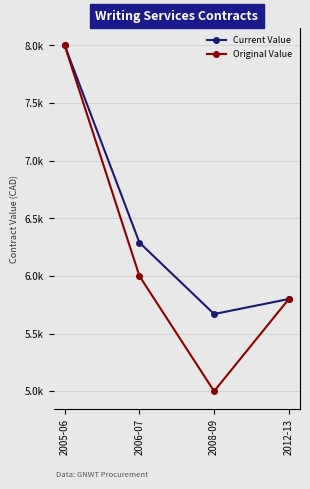

Reading left to right, what are all the values shown in this chart?

Current Value: 2005-06=8000.0	2006-07=6290.0	2008-09=5669.9	2012-13=5800.0
Original Value: 2005-06=8000.0	2006-07=6000.0	2008-09=5000.0	2012-13=5800.0